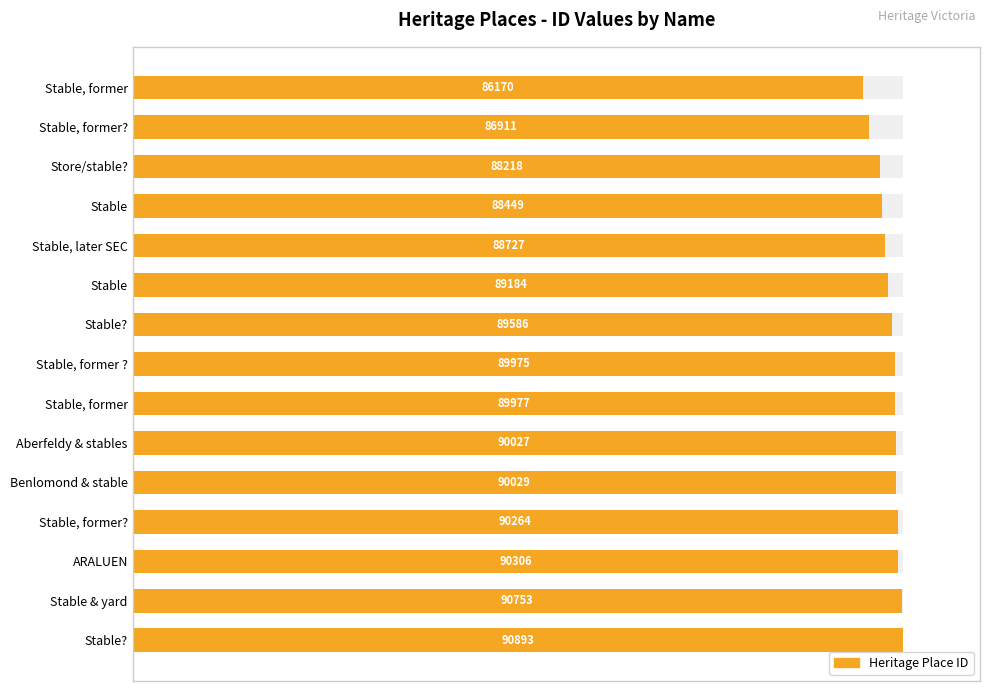

The chart shows a value of 99.8 at Stable & yard. True or false?

True